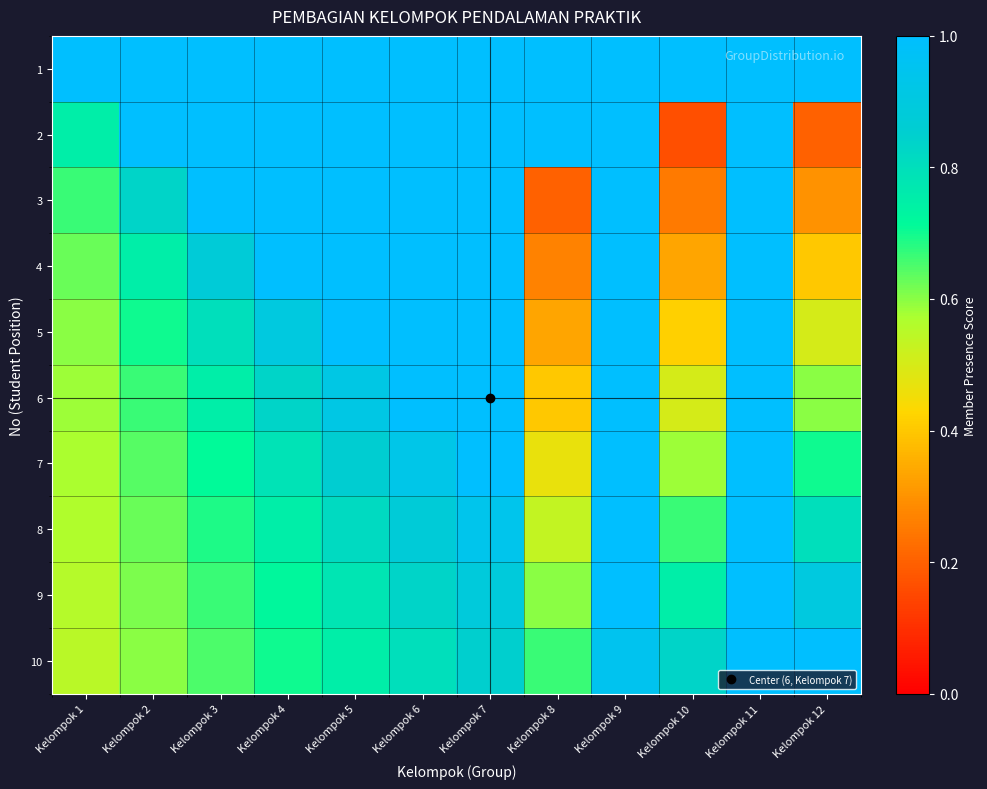

At how many categories does at least one series exceed 0?

12